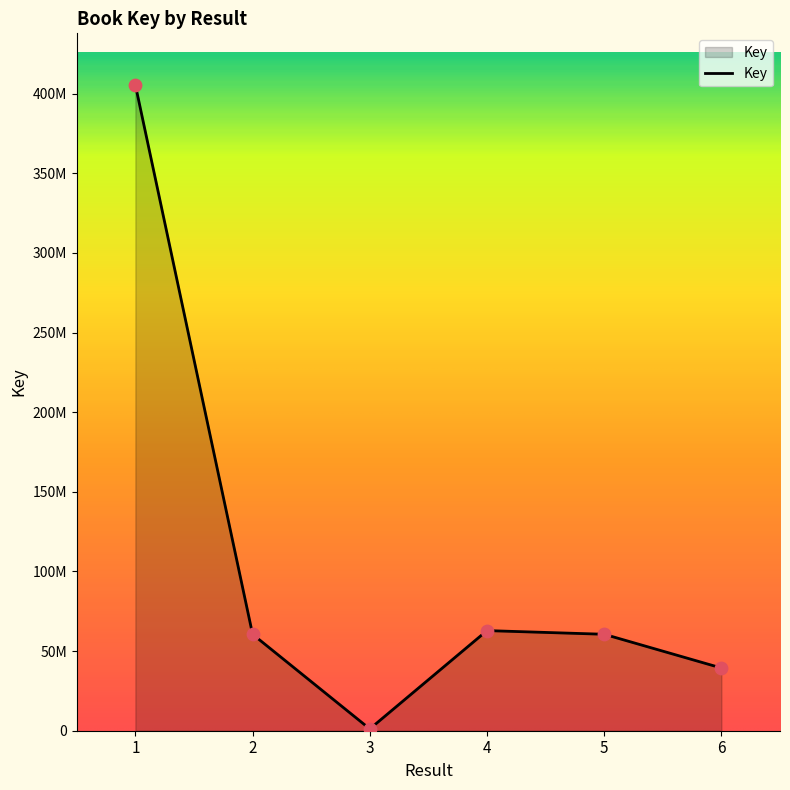

Which has a higher value, 5 or 2?

2